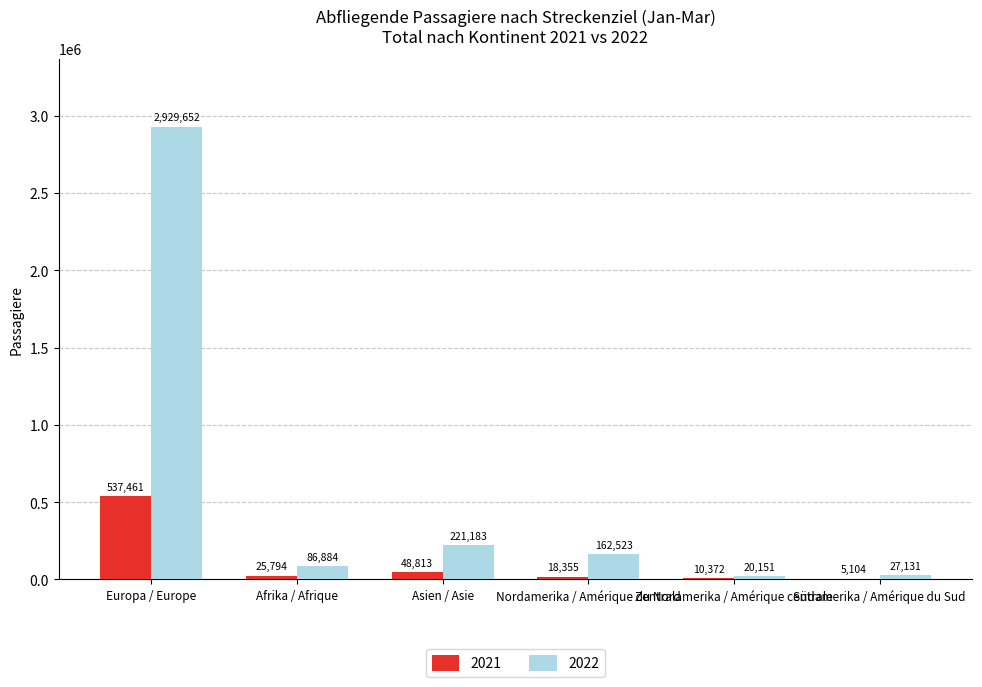

The value of 2021 at Asien / Asie is 48813. True or false?

True